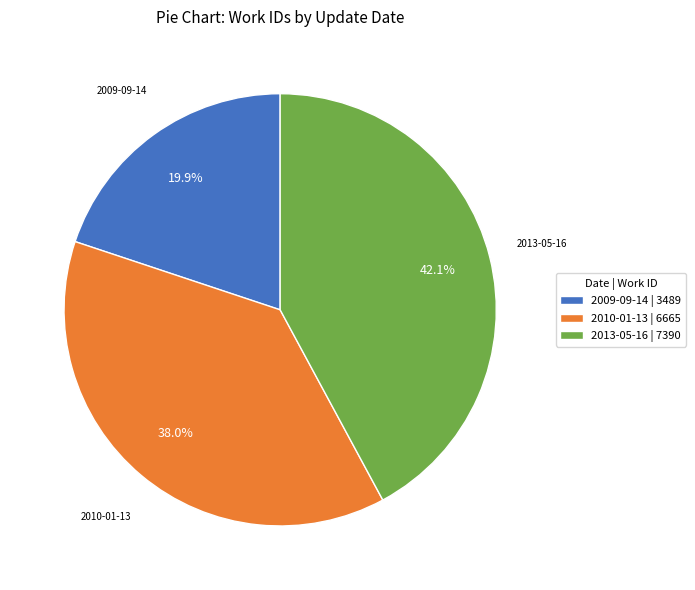

True or false: 2010-01-13 accounts for 38% of the total.

True